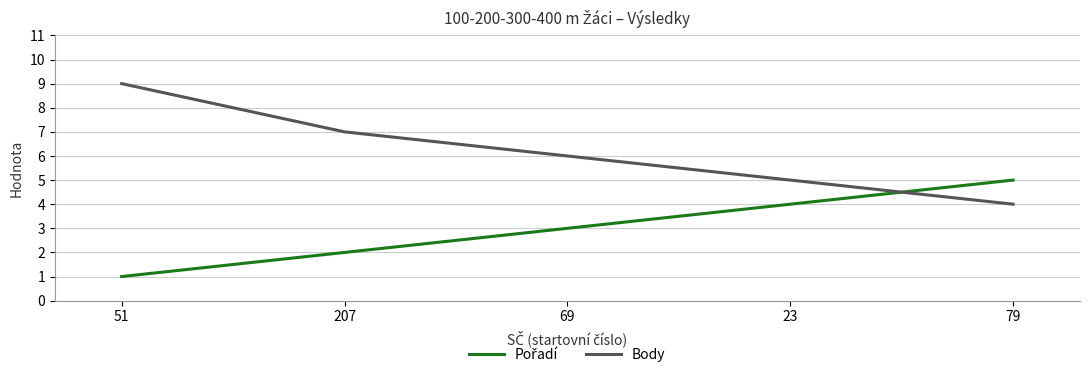

Rank the categories by Body value from highest to lowest.

51, 207, 69, 23, 79